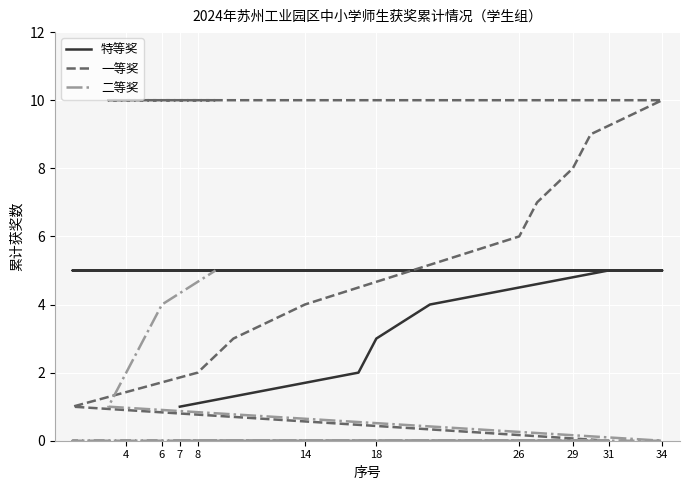

What are all the series names shown in the legend?

特等奖, 一等奖, 二等奖